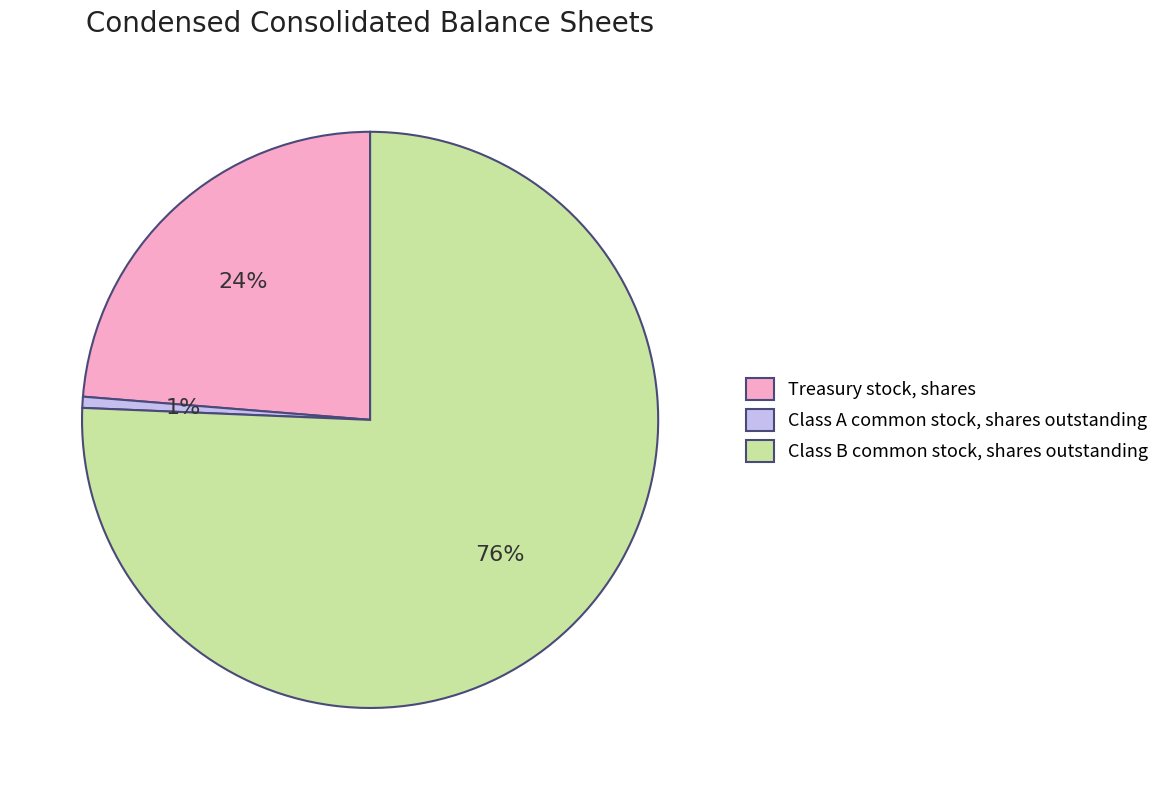

Which slice is the smallest?

Class A common stock, shares outstanding